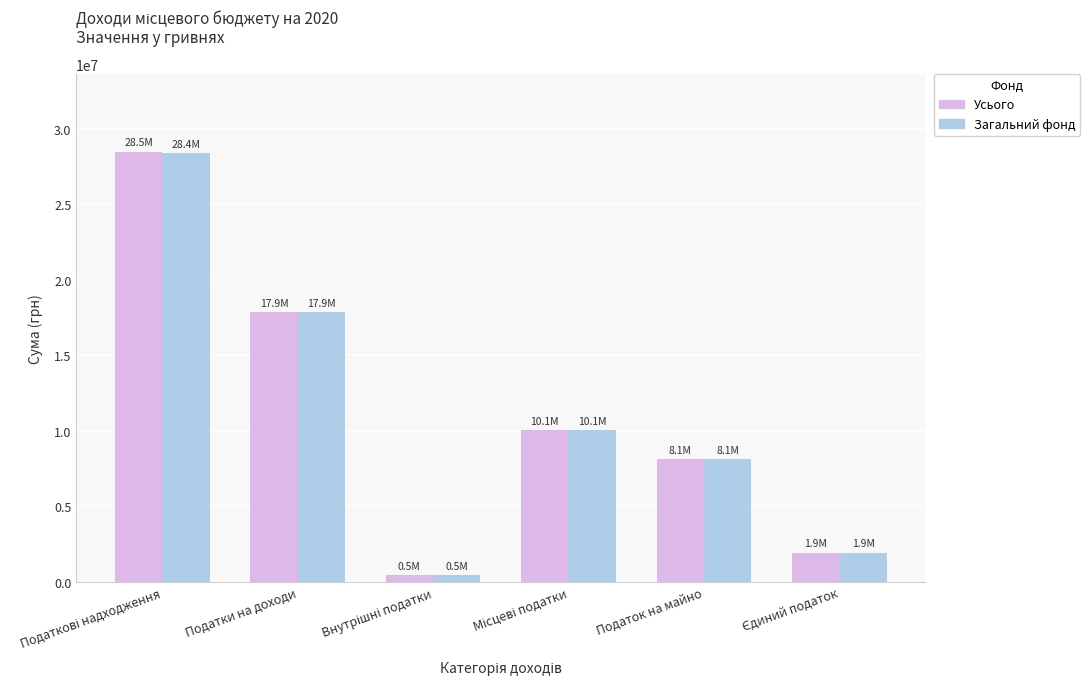

At which label is Загальний фонд closest to 14431418?

Податки на доходи